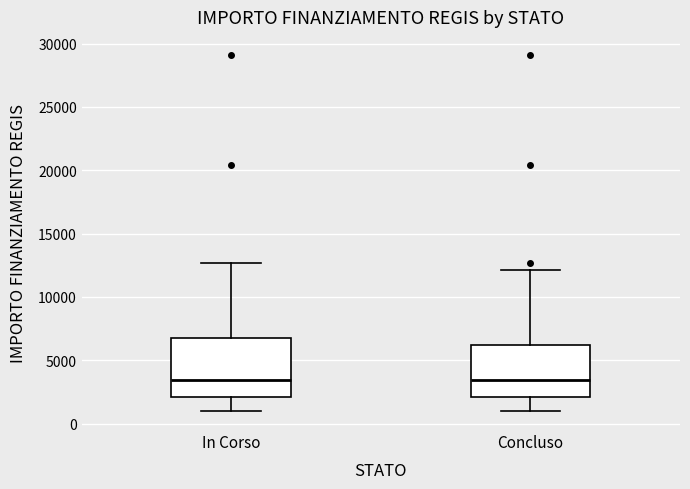

Reading left to right, transcribe this box plot: for each box, give where its median line is, the range the box spans, and where its two whiskers end, as read against the y-axis. The values are not printed on the chart, so give them approximately, as read against the axis.

In Corso: median 3500, box 2000 to 7000, whiskers 1000 to 12500
Concluso: median 3500, box 2000 to 6000, whiskers 1000 to 12000